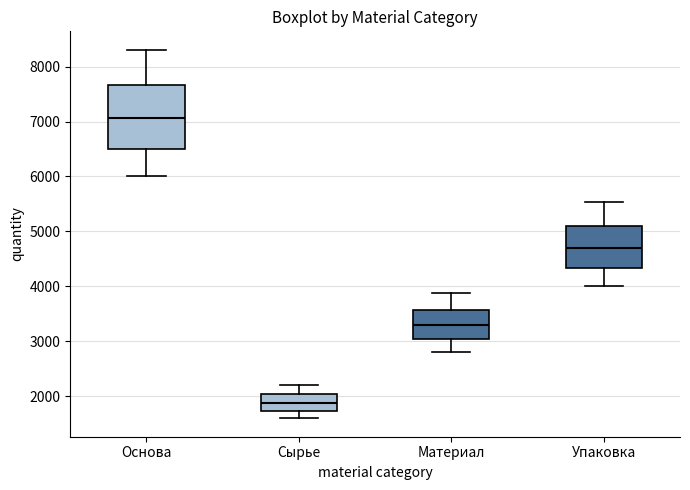

Reading left to right, transcribe this box plot: for each box, give where its median line is, the range the box spans, and where its two whiskers end, as read against the y-axis. The values are not printed on the chart, so give them approximately, as read against the axis.

Основа: median 7100, box 6500 to 7700, whiskers 6000 to 8300
Сырье: median 1900, box 1700 to 2000, whiskers 1600 to 2200
Материал: median 3300, box 3000 to 3600, whiskers 2800 to 3900
Упаковка: median 4700, box 4300 to 5100, whiskers 4000 to 5500